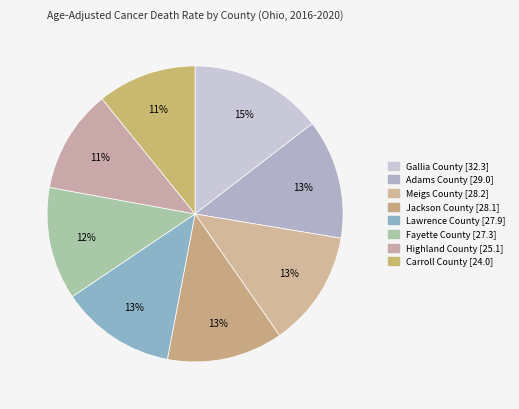

How many segments does this pie chart have?

8